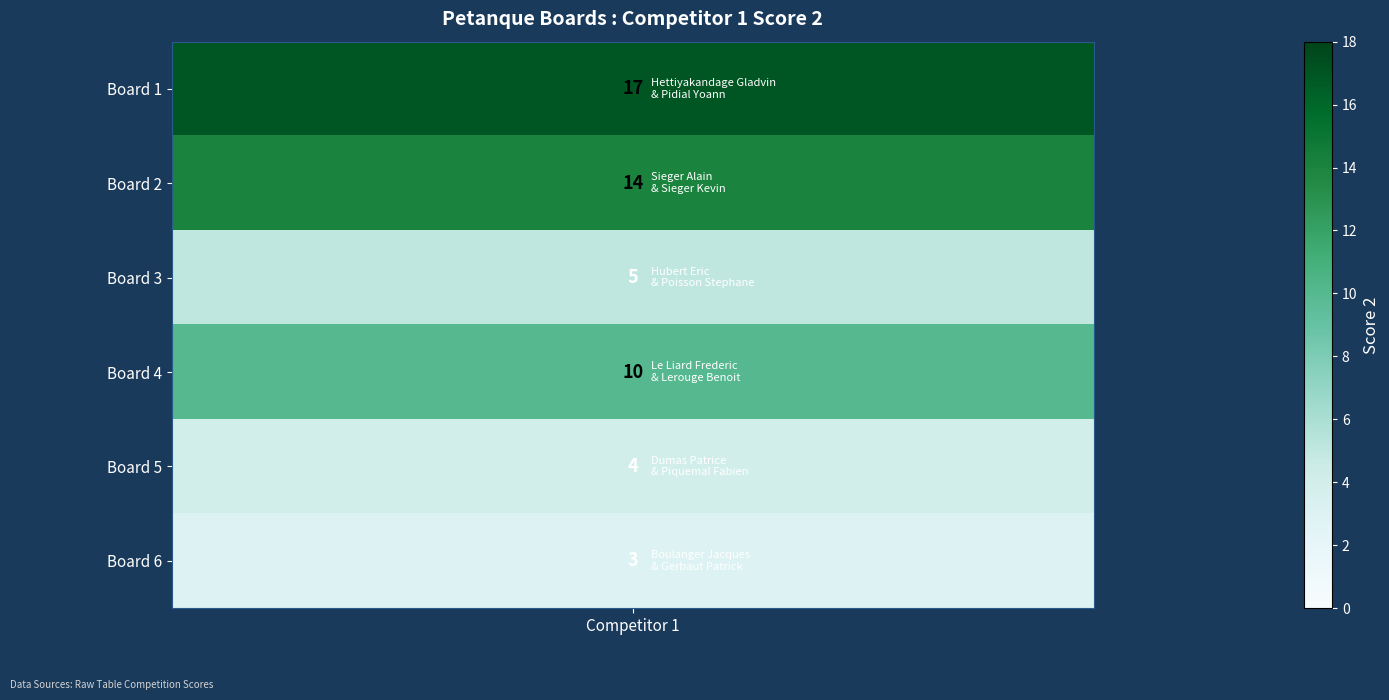

Reading left to right, what are all the values shown in this chart?

17	14	5	10	4	3